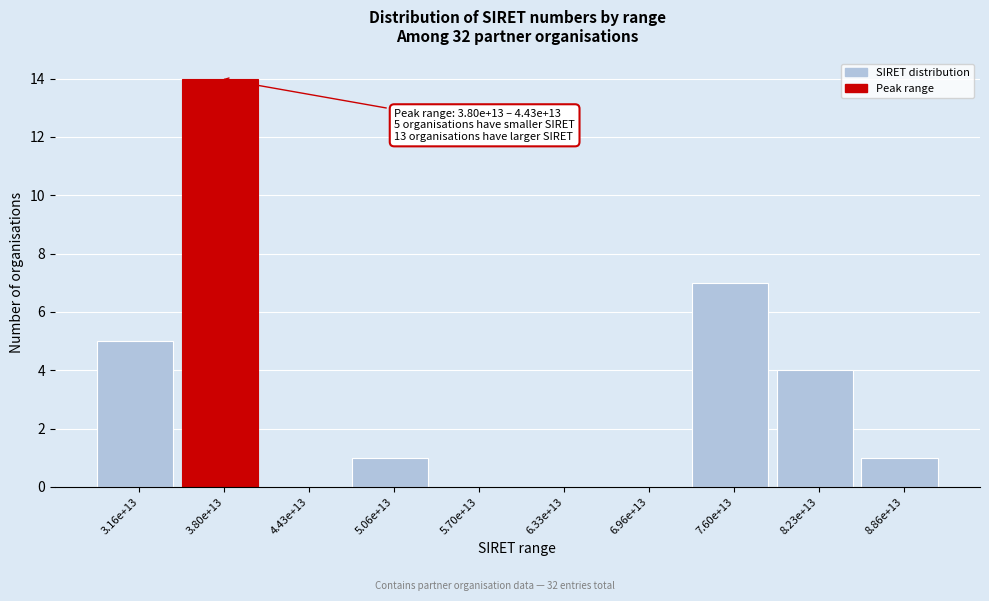

Reading right to left, transcribe all the data shown in this chart.

8.86e+13=1	8.23e+13=4	7.60e+13=7	6.96e+13=0	6.33e+13=0	5.70e+13=0	5.06e+13=1	4.43e+13=0	3.80e+13=14	3.16e+13=5